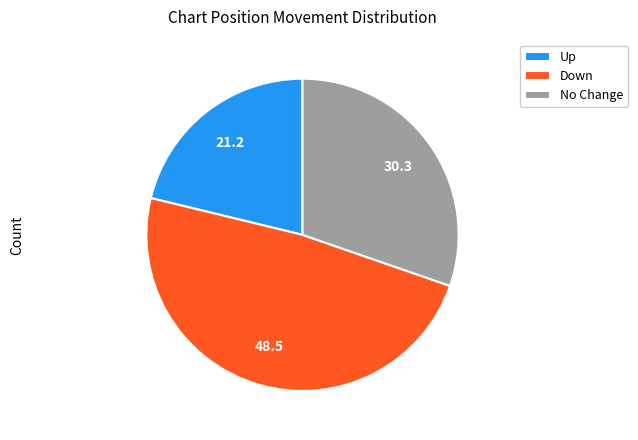

What is the ratio of the value at Up to the value at No Change?

0.7